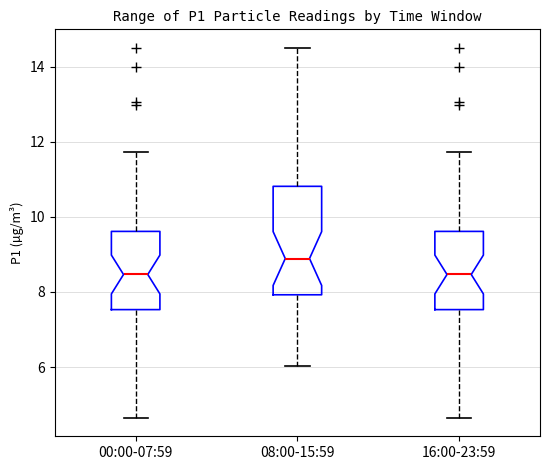

Reading left to right, transcribe this box plot: for each box, give where its median line is, the range the box spans, and where its two whiskers end, as read against the y-axis. The values are not printed on the chart, so give them approximately, as read against the axis.

00:00-07:59: median 8.4, box 7.6 to 9.6, whiskers 4.6 to 11.8
08:00-15:59: median 8.8, box 8.0 to 10.8, whiskers 6.0 to 14.6
16:00-23:59: median 8.4, box 7.6 to 9.6, whiskers 4.6 to 11.8